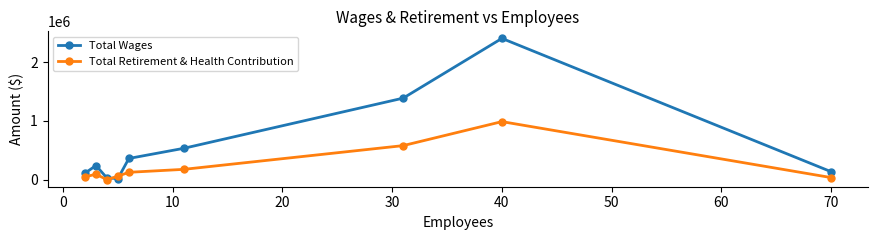

Rank the series by their maximum value, from highest to lowest.

Total Wages, Total Retirement & Health Contribution